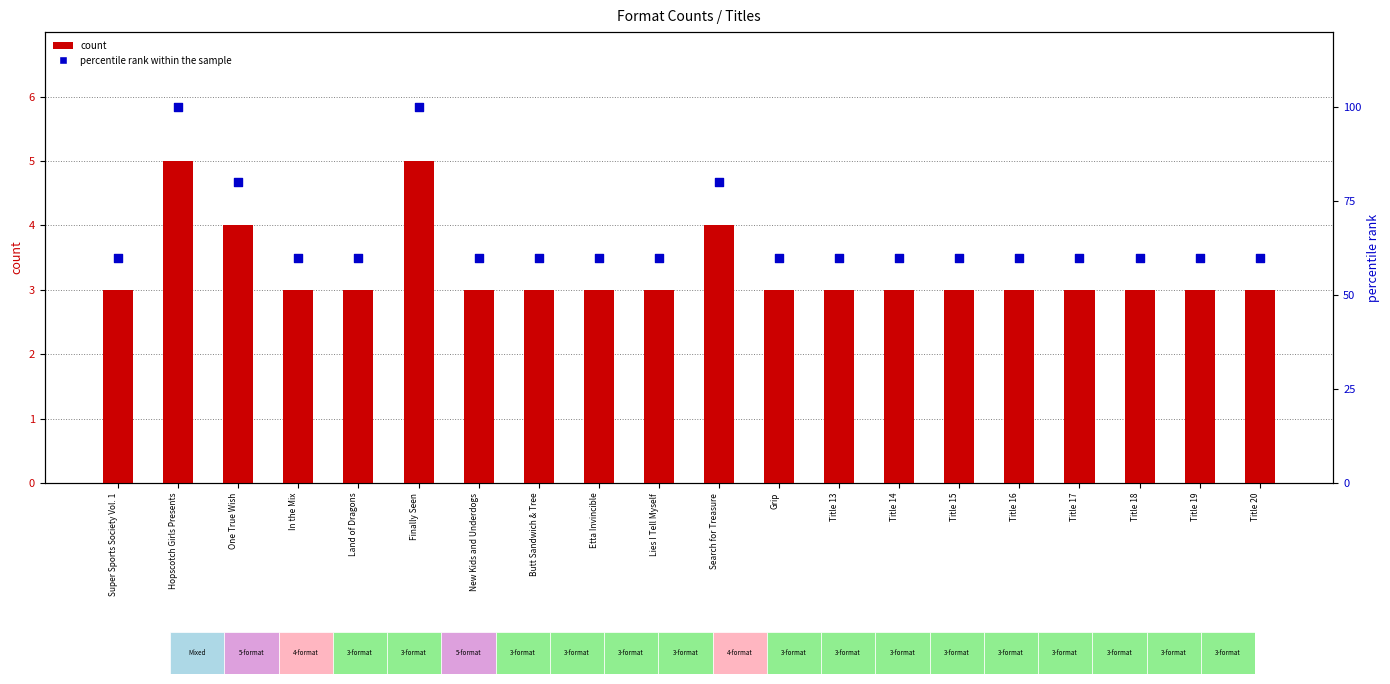

What are all the series names shown in the legend?

count, percentile rank within the sample